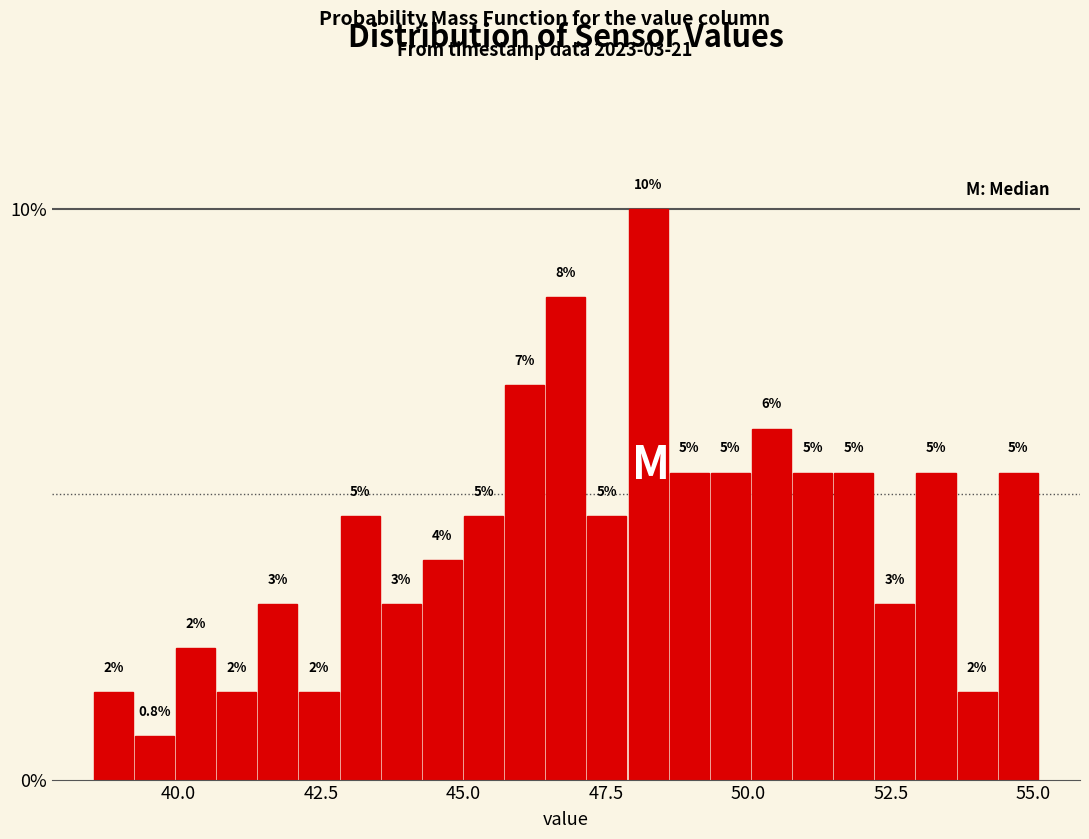

Around what value on the x-axis is the tallest bar? Give the approximate position of its centre, as read against the axis.

48.0